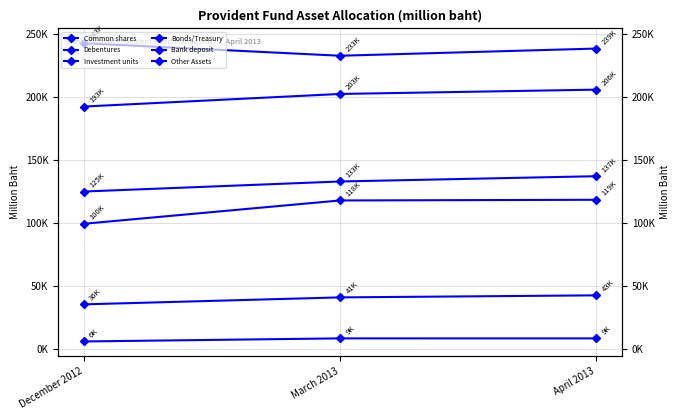

How many series are shown in this chart?

6